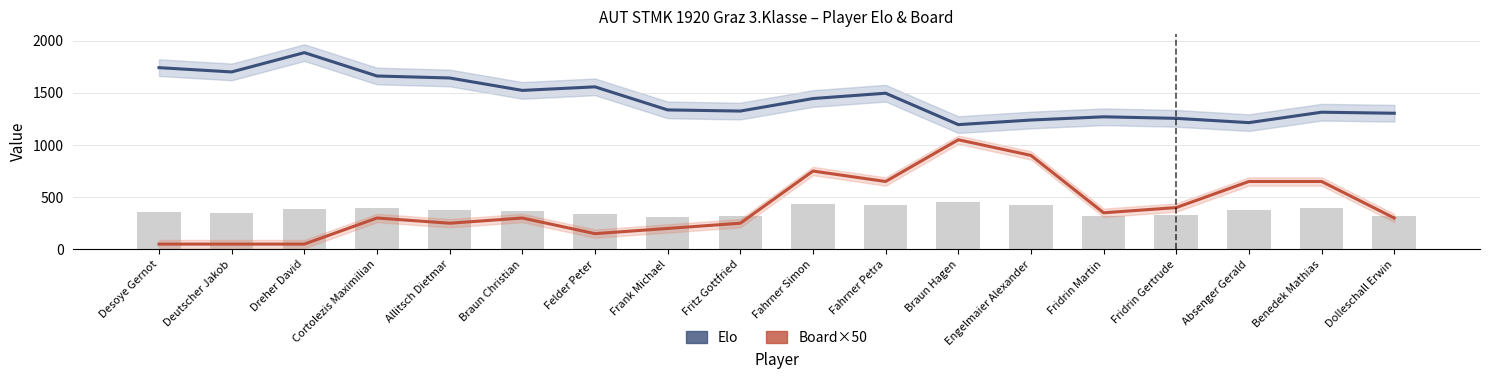

How many values in the Elo (Nowcast) series are below 1445?

9